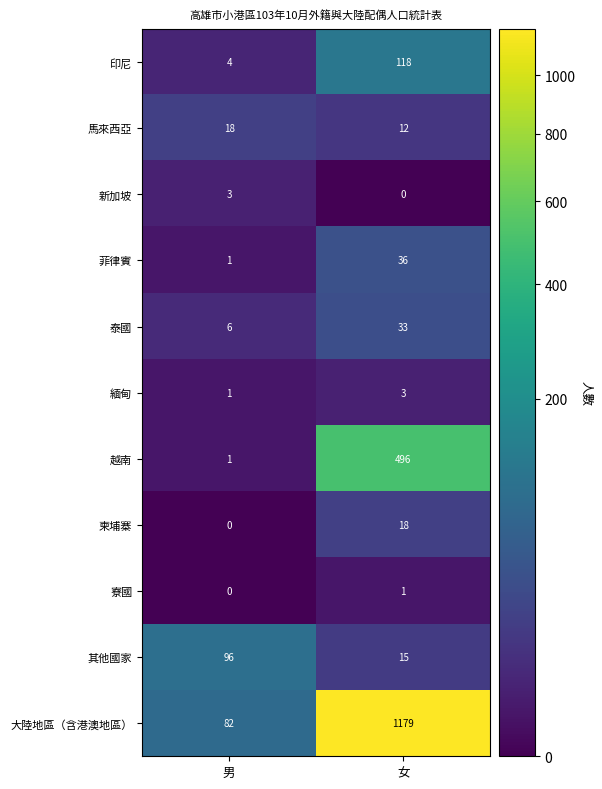

Is the value of 其他國家 at 女 greater than the value of 泰國 at 女?

No